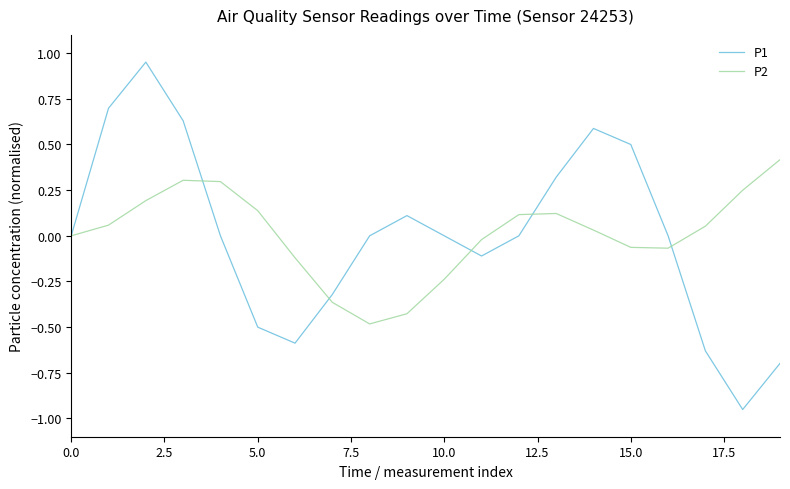

List the series in order of their peak value, highest first.

P1, P2